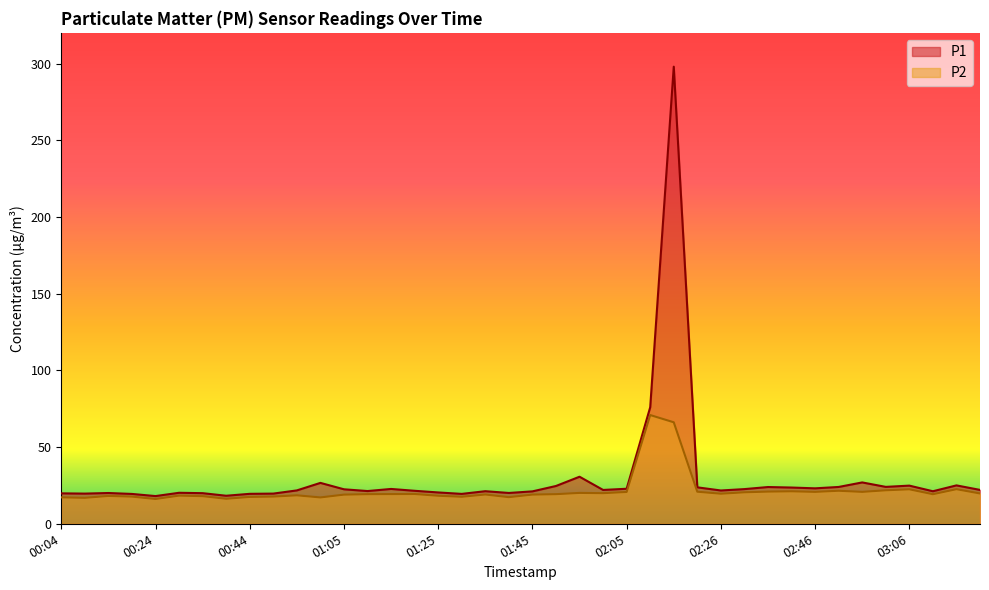

How many data points in P1 are less than 22?

20